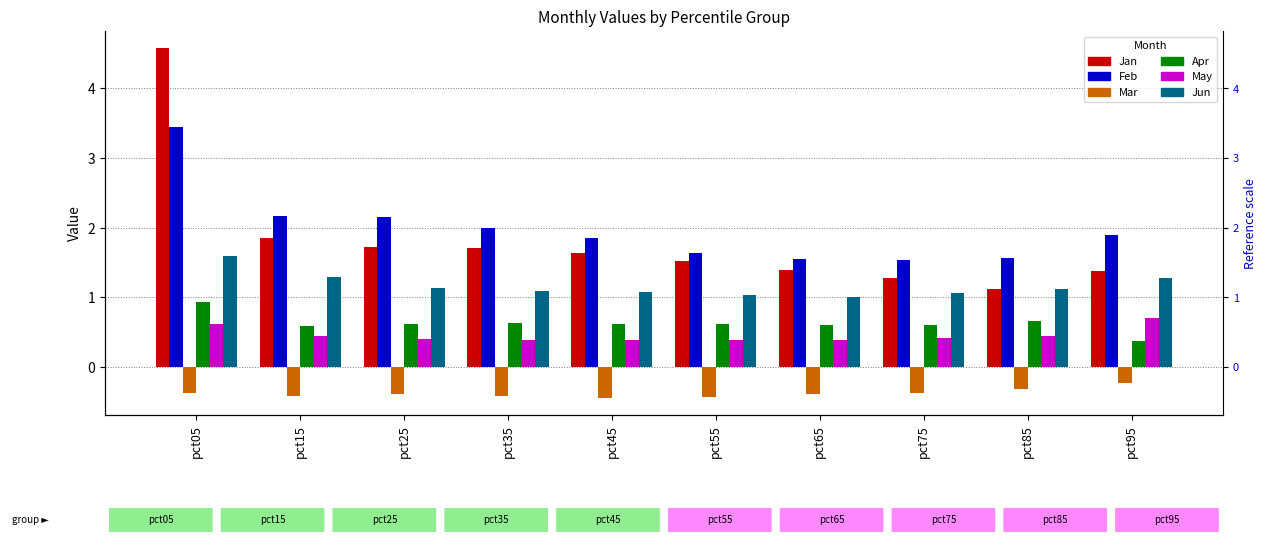

Reading left to right, extract all data points from this chart.

Jan: pct05=4.6	pct15=1.9	pct25=1.7	pct35=1.7	pct45=1.6	pct55=1.5	pct65=1.4	pct75=1.3	pct85=1.1	pct95=1.4
Feb: pct05=3.4	pct15=2.2	pct25=2.2	pct35=2.0	pct45=1.9	pct55=1.6	pct65=1.6	pct75=1.5	pct85=1.6	pct95=1.9
Mar: pct05=-0.4	pct15=-0.4	pct25=-0.4	pct35=-0.4	pct45=-0.4	pct55=-0.4	pct65=-0.4	pct75=-0.4	pct85=-0.3	pct95=-0.2
Apr: pct05=0.9	pct15=0.6	pct25=0.6	pct35=0.6	pct45=0.6	pct55=0.6	pct65=0.6	pct75=0.6	pct85=0.7	pct95=0.4
May: pct05=0.6	pct15=0.4	pct25=0.4	pct35=0.4	pct45=0.4	pct55=0.4	pct65=0.4	pct75=0.4	pct85=0.5	pct95=0.7
Jun: pct05=1.6	pct15=1.3	pct25=1.1	pct35=1.1	pct45=1.1	pct55=1.0	pct65=1.0	pct75=1.1	pct85=1.1	pct95=1.3